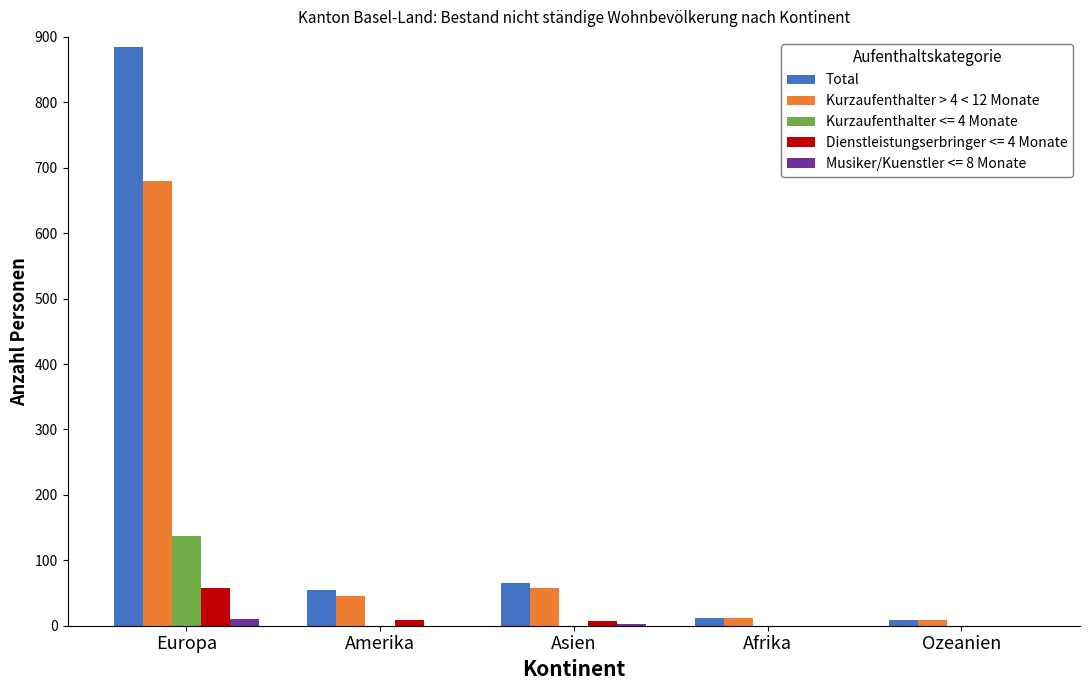

Which series has the largest total across all categories?

Total